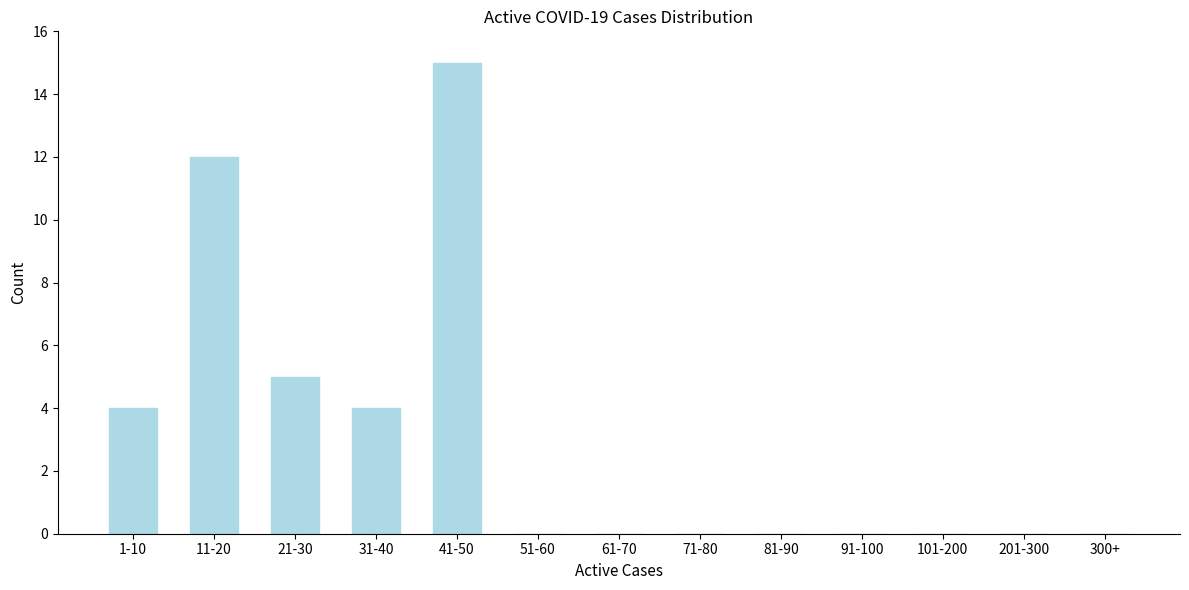

Reading right to left, transcribe all the data shown in this chart.

300+=0	201-300=0	101-200=0	91-100=0	81-90=0	71-80=0	61-70=0	51-60=0	41-50=15	31-40=4	21-30=5	11-20=12	1-10=4